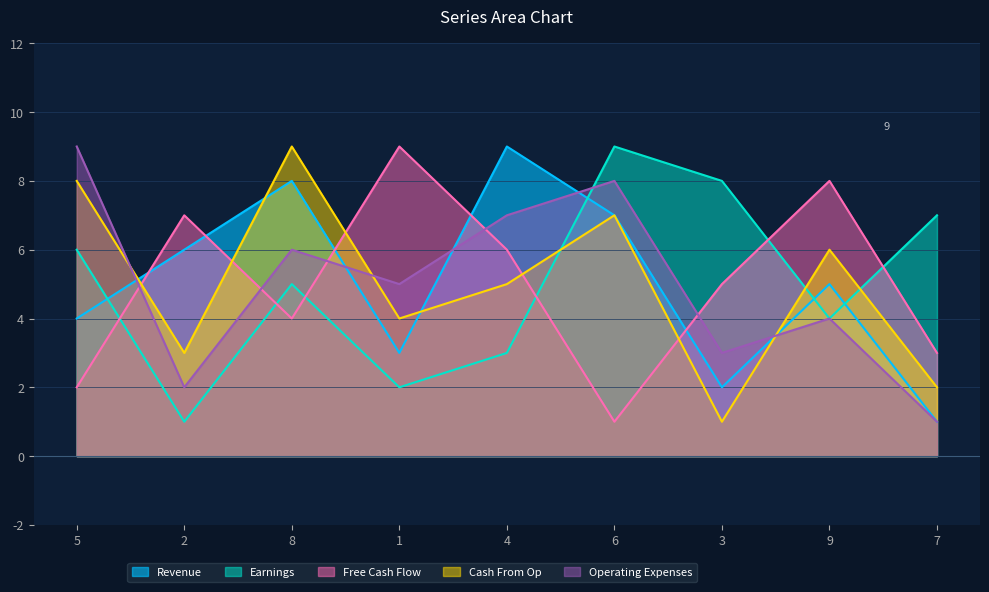

The value of col_5 at 5 is 4. True or false?

False